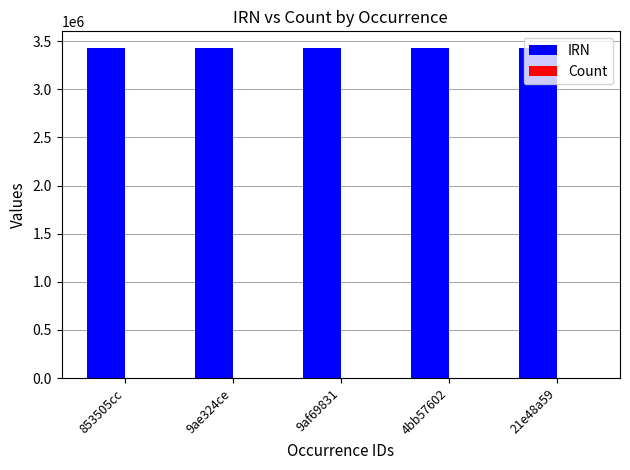

What is the greatest value displayed?

3430245